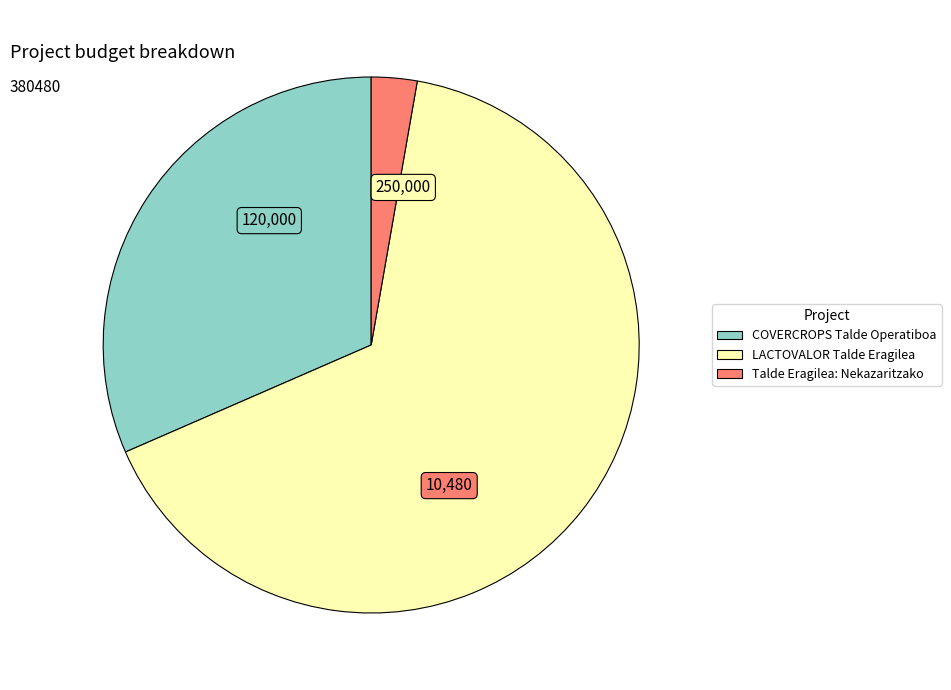

Is COVERCROPS Talde Operatiboa the majority of the pie?

No